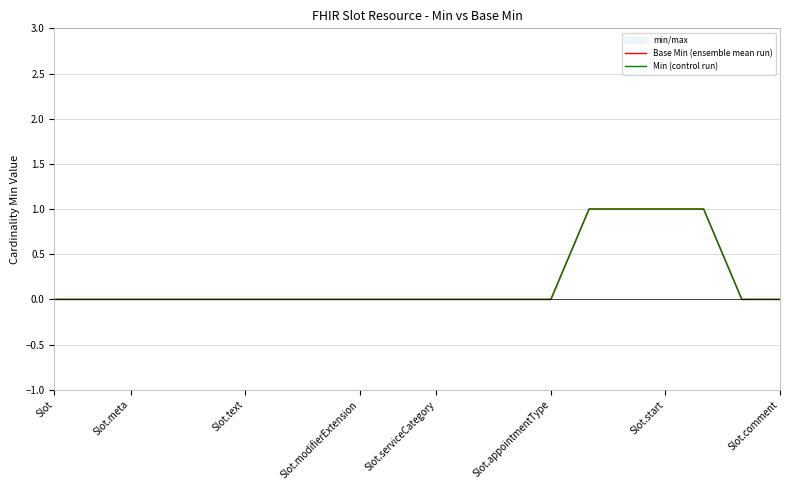

How many categories are shown in the chart?

20